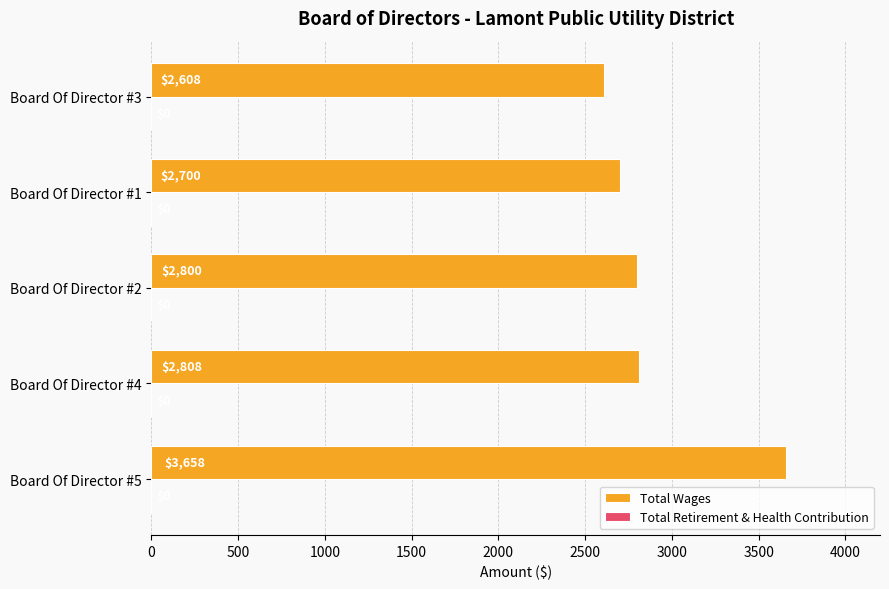

Are the bars horizontal?

Yes